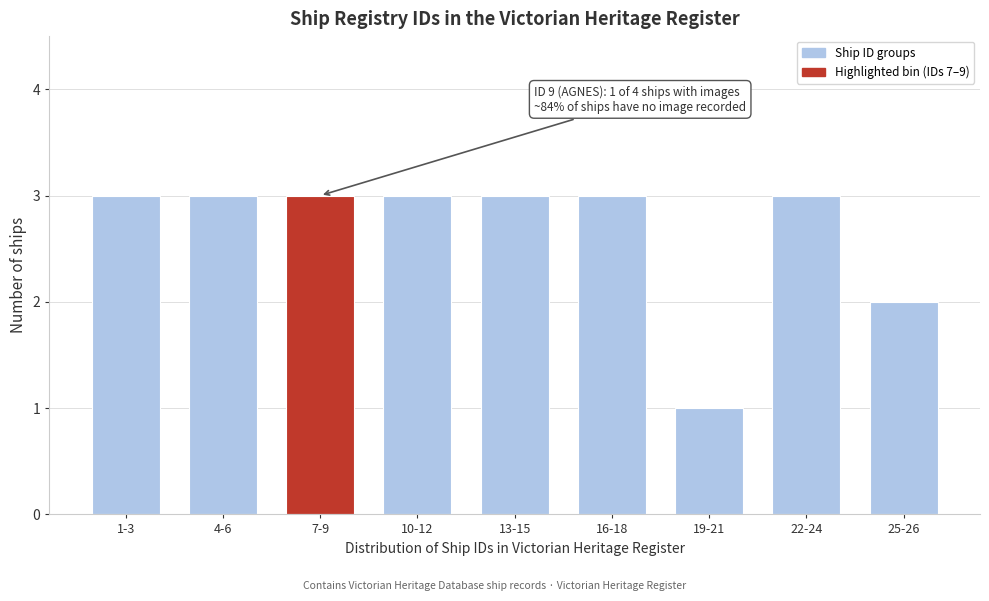

Reading left to right, what are all the values shown in this chart?

3	3	3	3	3	3	1	3	2